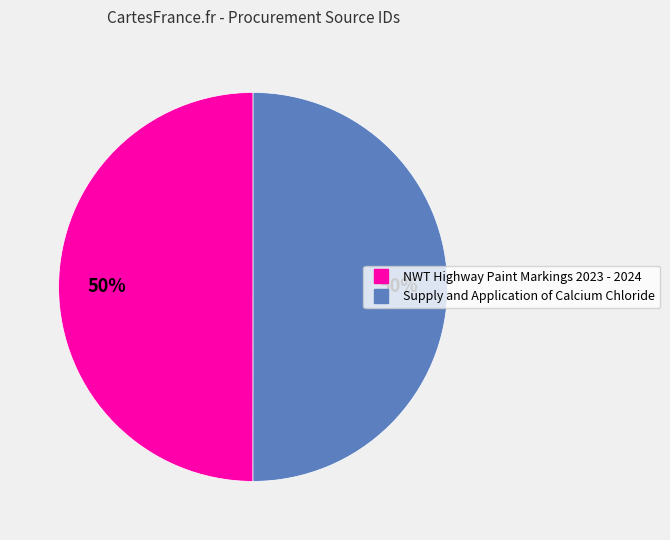

Do NWT Highway Paint Markings 2023 - 2024 and Supply and Application of Calcium Chloride together represent more than half of the pie?

Yes